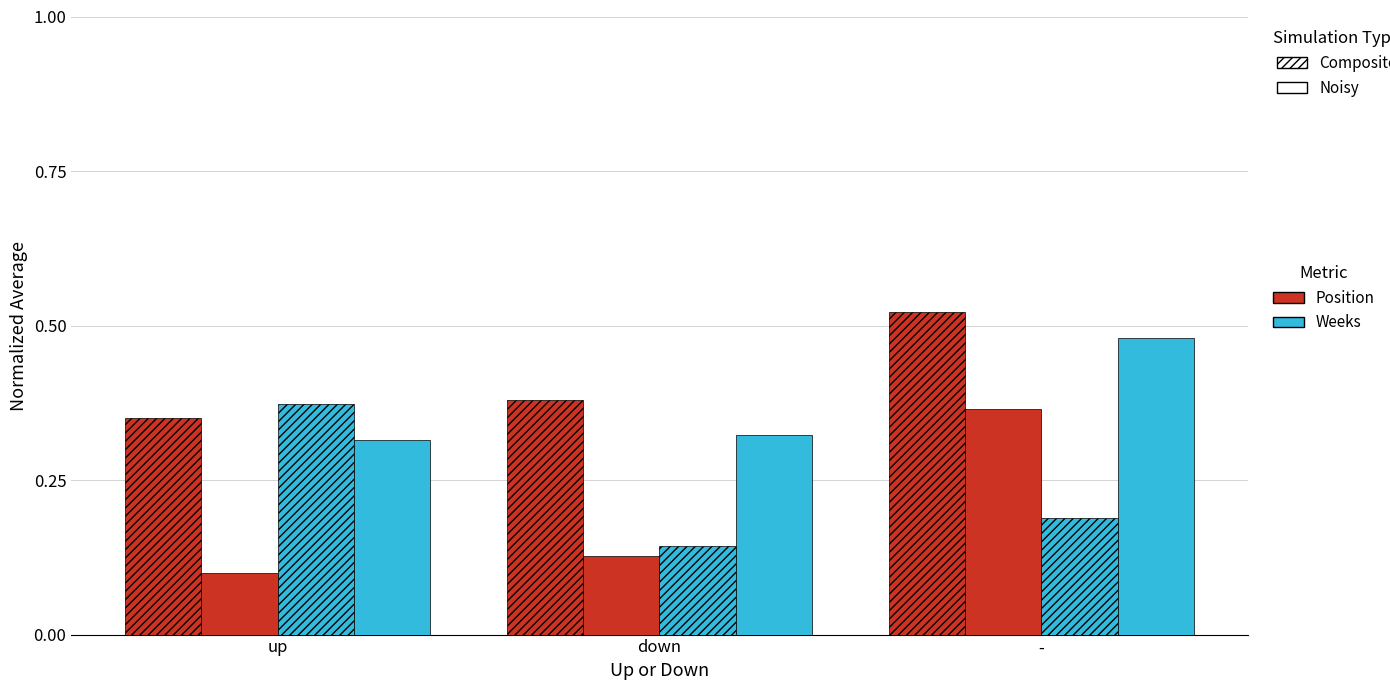

The value of Composite, k=1 at - is 0.2. True or false?

False